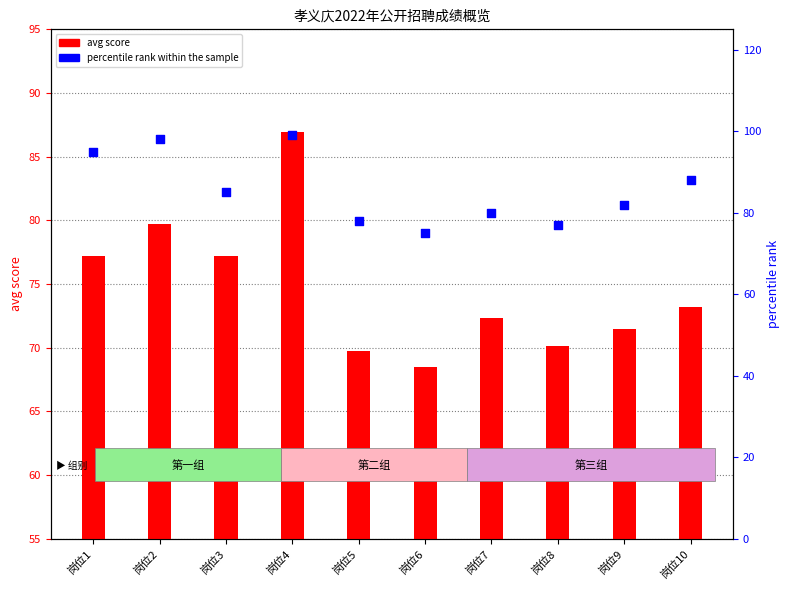

Is the value of percentile rank within the sample at 岗位7 greater than the value of avg score at 岗位7?

Yes